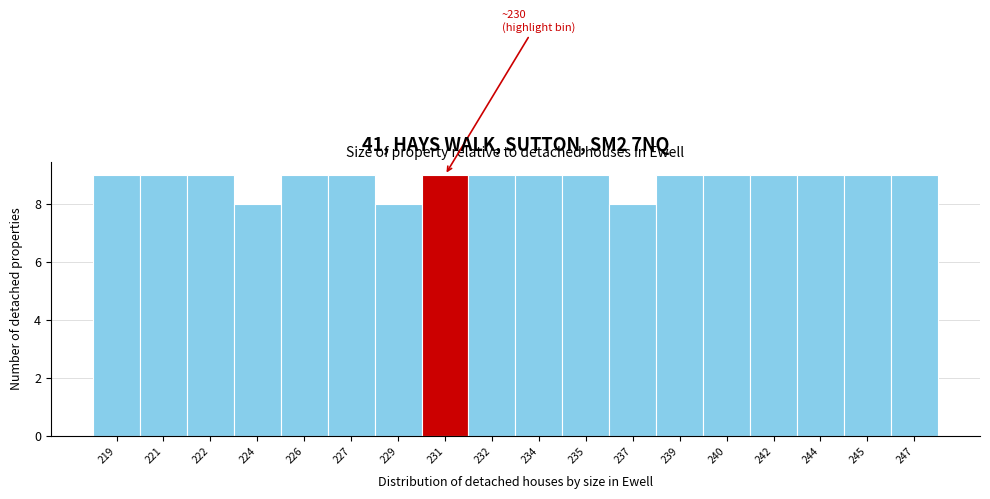

Reading left to right, transcribe all the data shown in this chart.

219=9	221=9	222=9	224=8	226=9	227=9	229=8	231=9	232=9	234=9	235=9	237=8	239=9	240=9	242=9	244=9	245=9	247=9